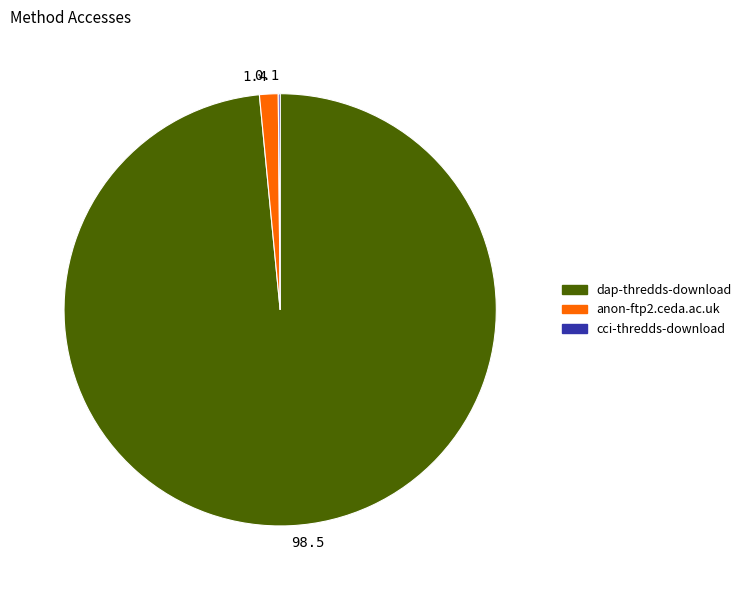

Does 98.5 represent more than half of the total?

Yes